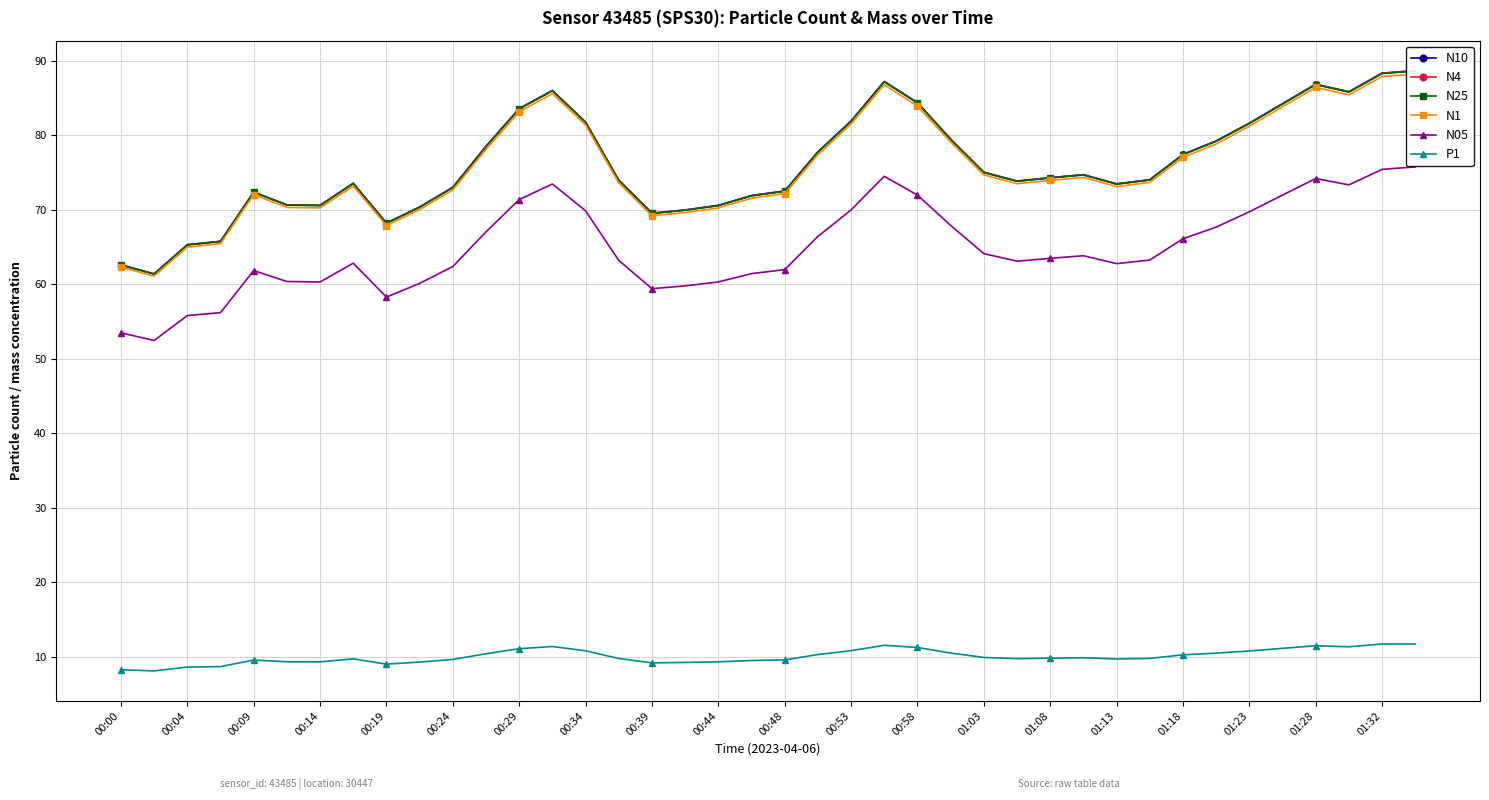

True or false: N05 has a value of 74.2 at 01:28.

True